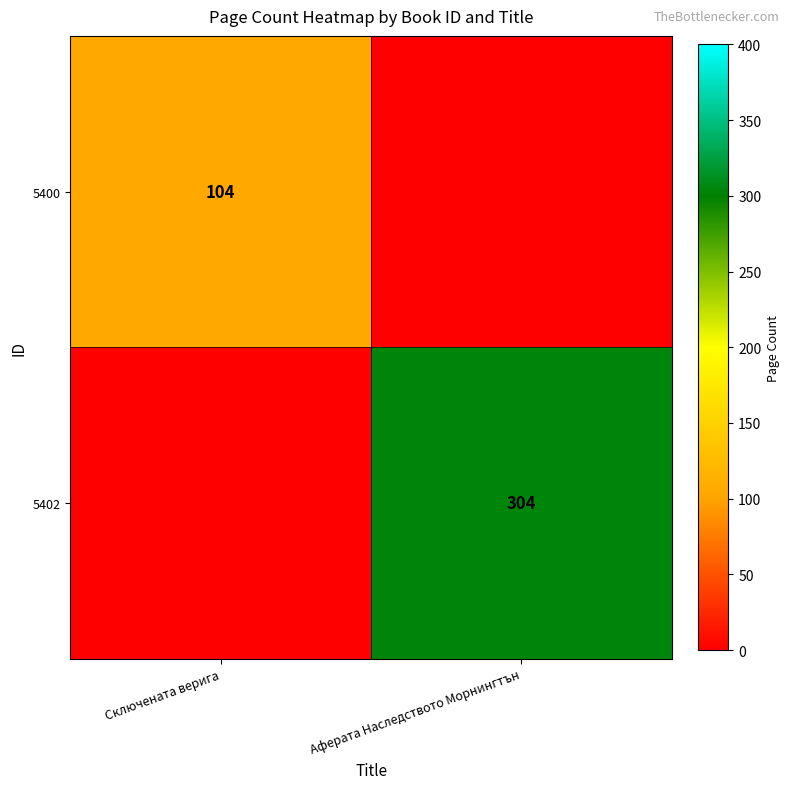

The value of 5400 at Сключената верига is 41. True or false?

False